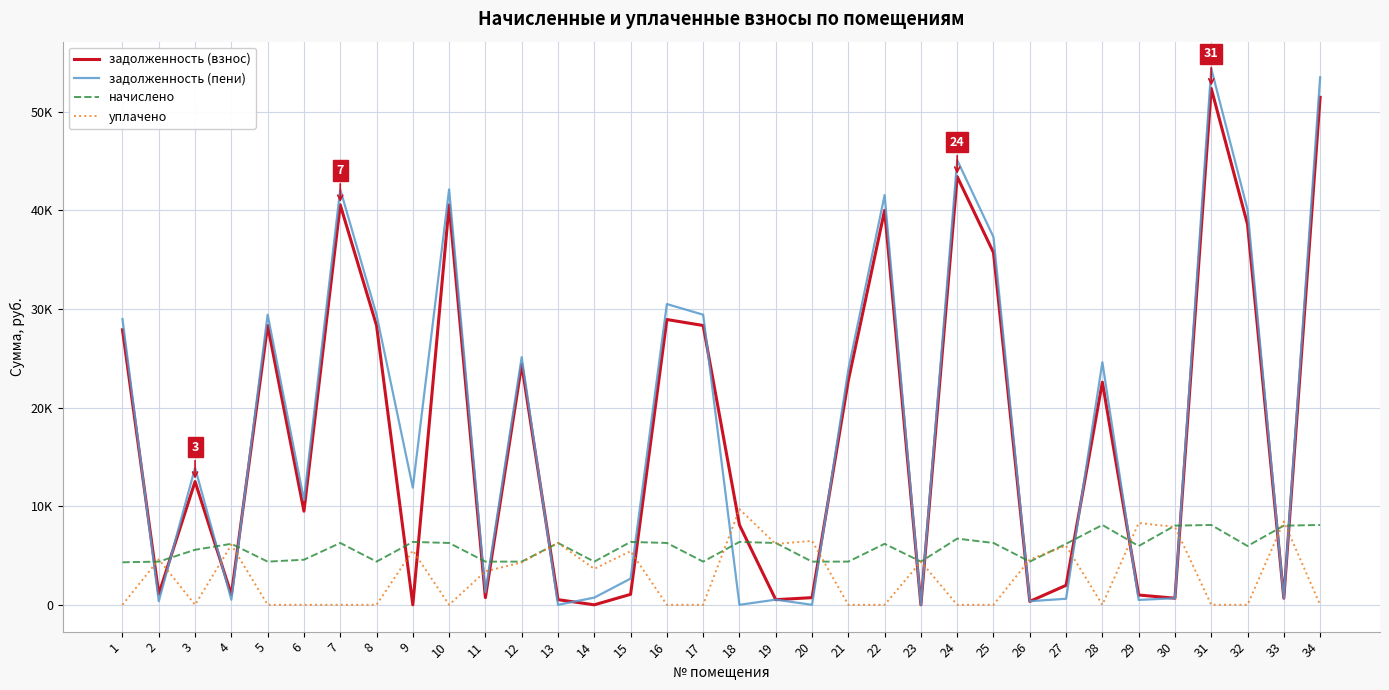

Is it true that начислено equals 2426.4 at 32?

False